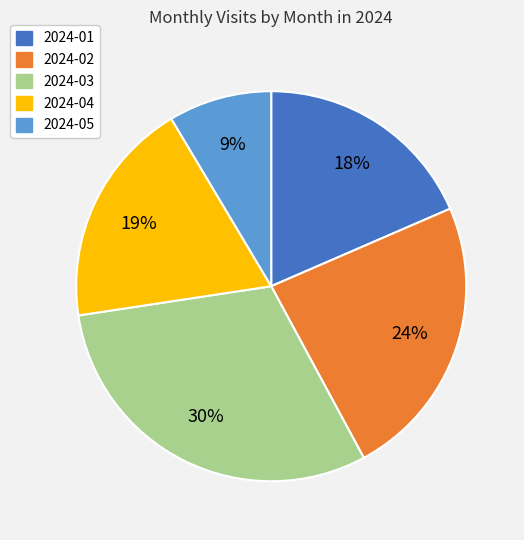

To the nearest percent, what portion does 2024-05 represent?

9%